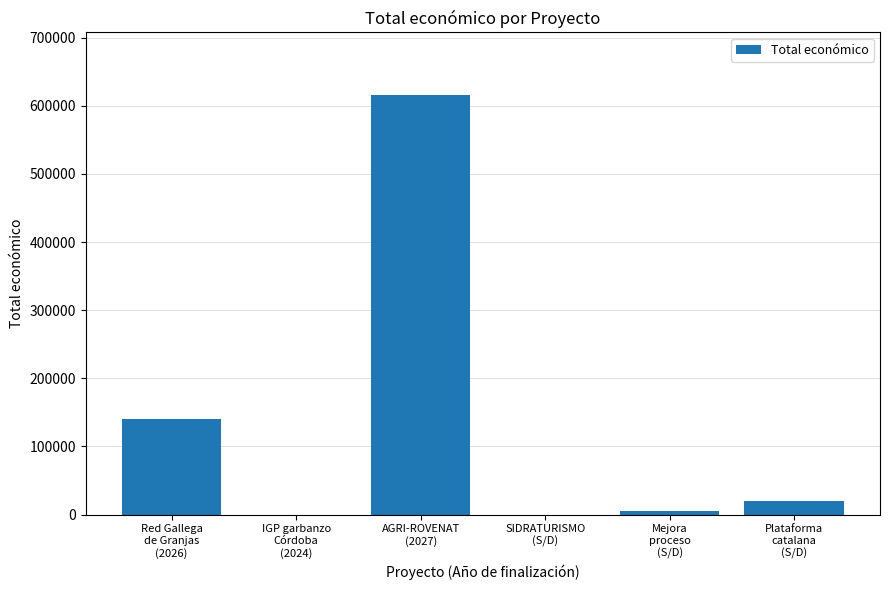

What is the sum of all values?

780225